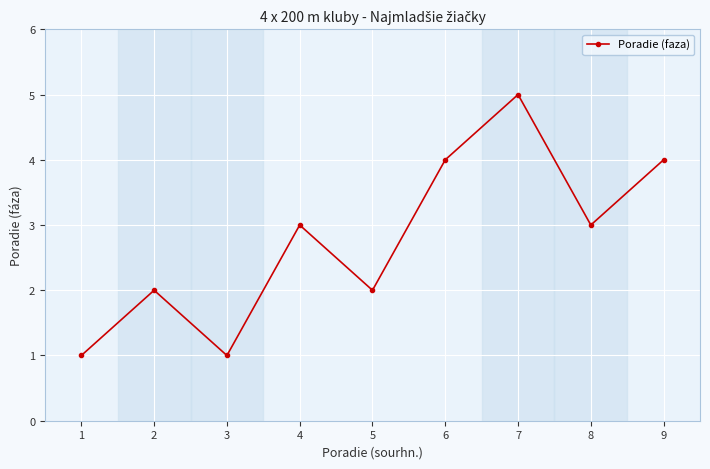

How many interior local peaks (higher than both neighbors) does the data have?

3